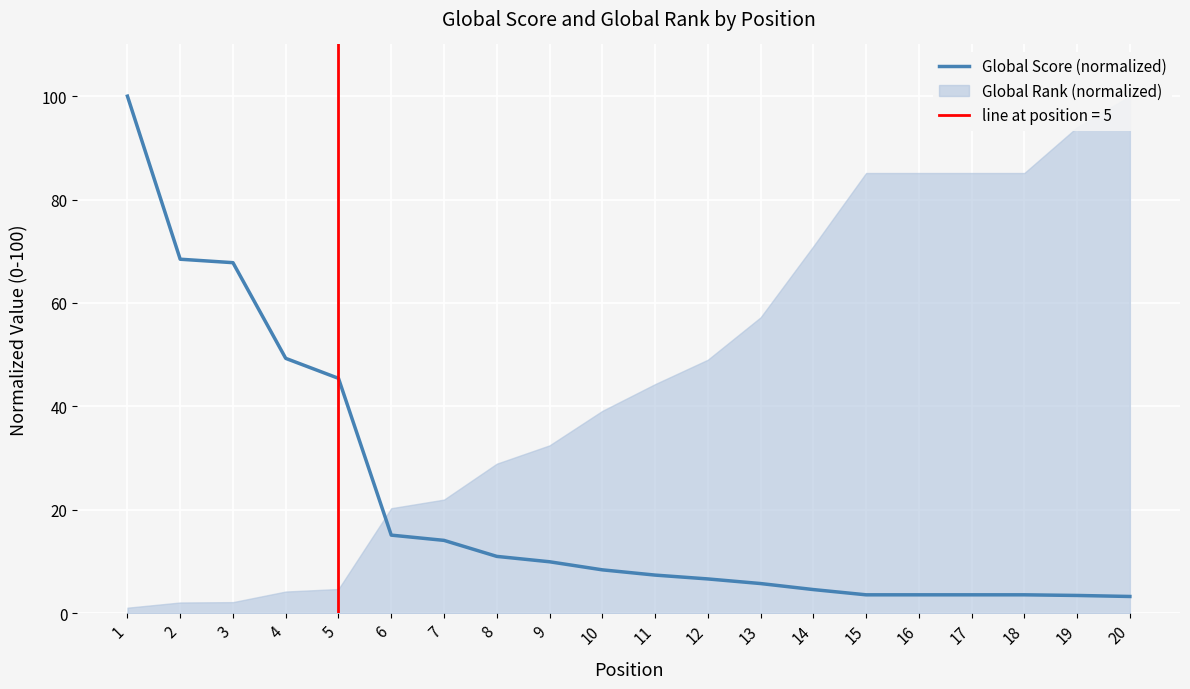

What is the highest value of the Global Score (normalized) series?

100.0